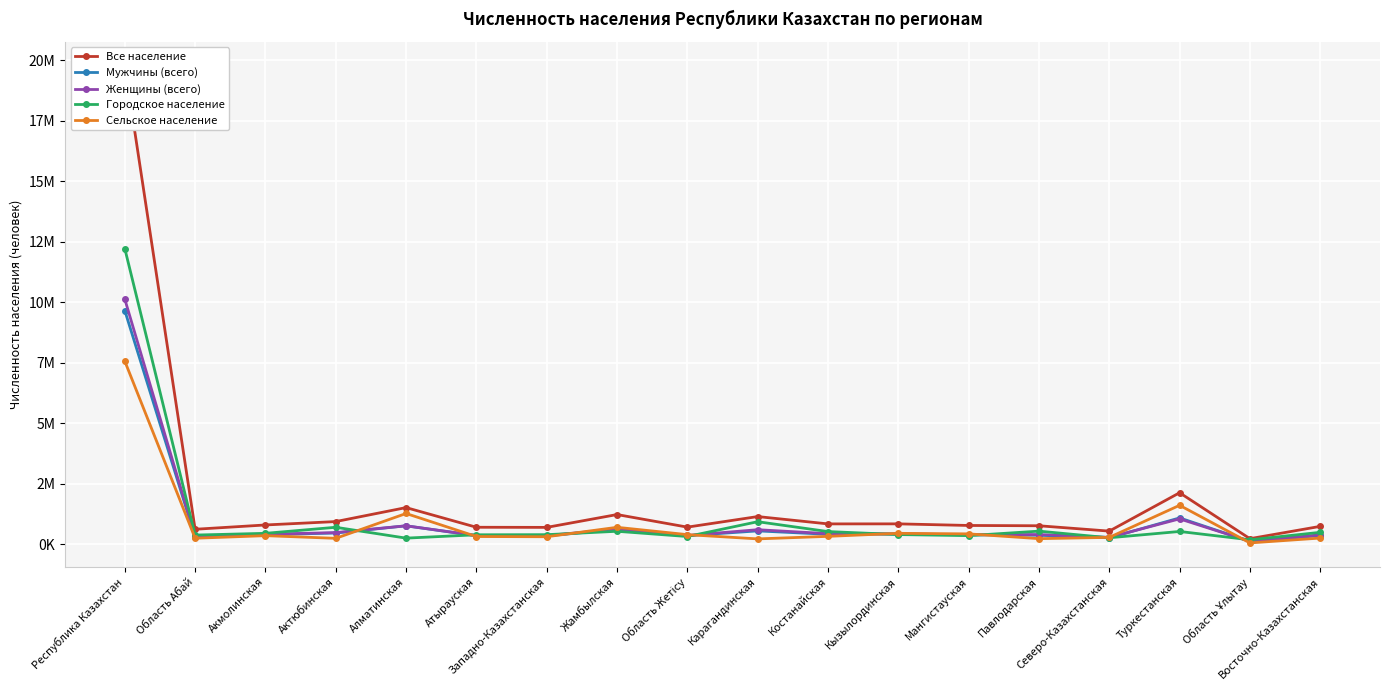

Rank the series at Область Абай from lowest to highest value.

Сельское население, Мужчины (всего), Женщины (всего), Городское население, Все население